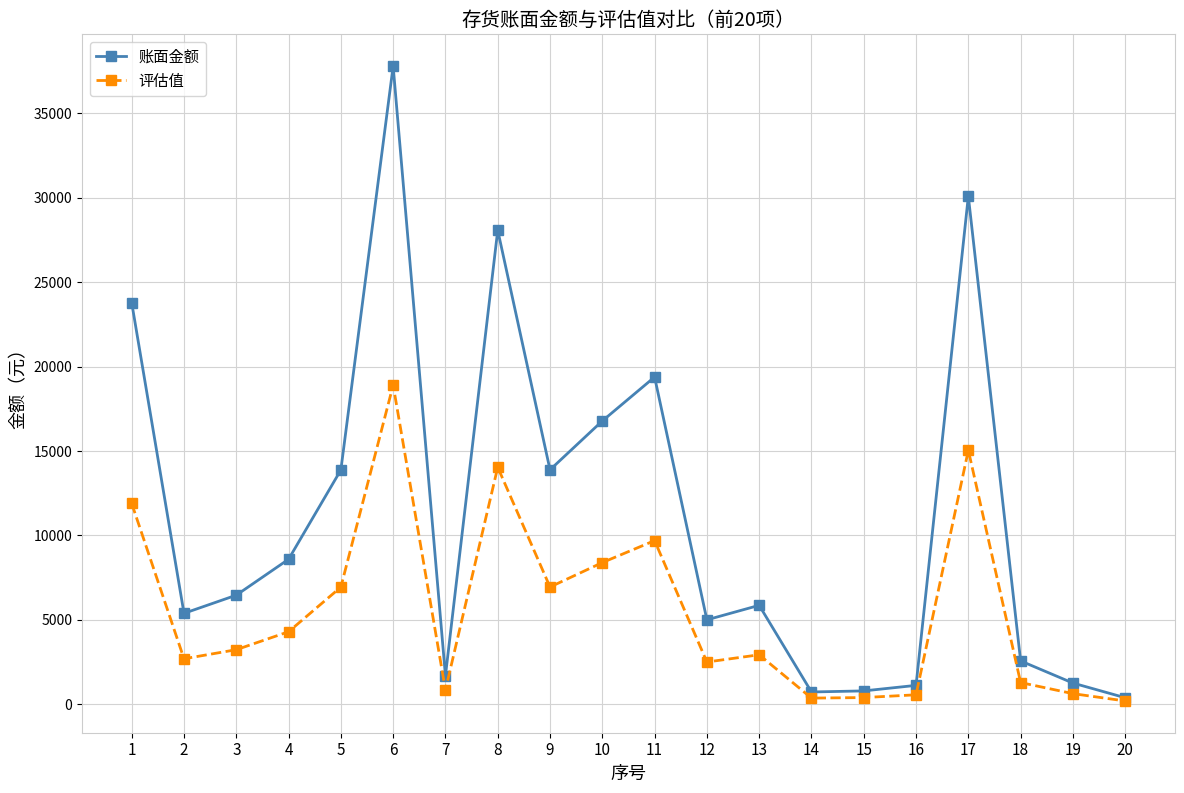

Is it true that 账面金额 equals 22595.7 at 9?

False